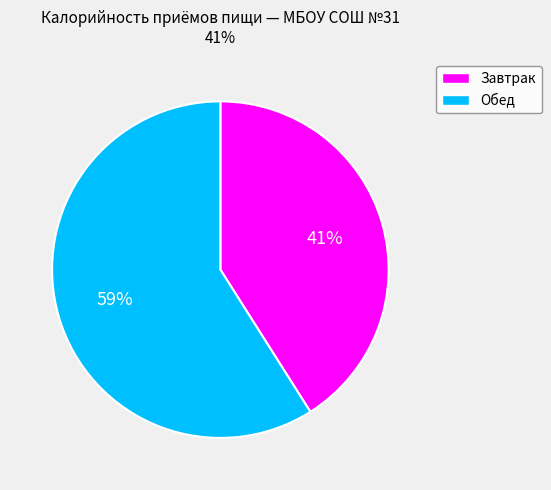

True or false: Завтрак accounts for 55% of the total.

False